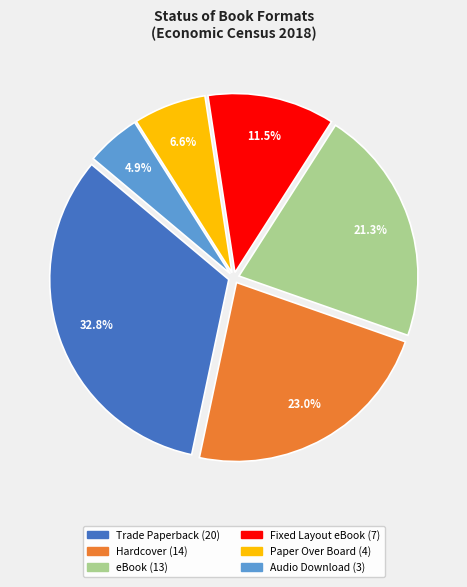

To the nearest percent, what portion does Paper Over Board represent?

7%